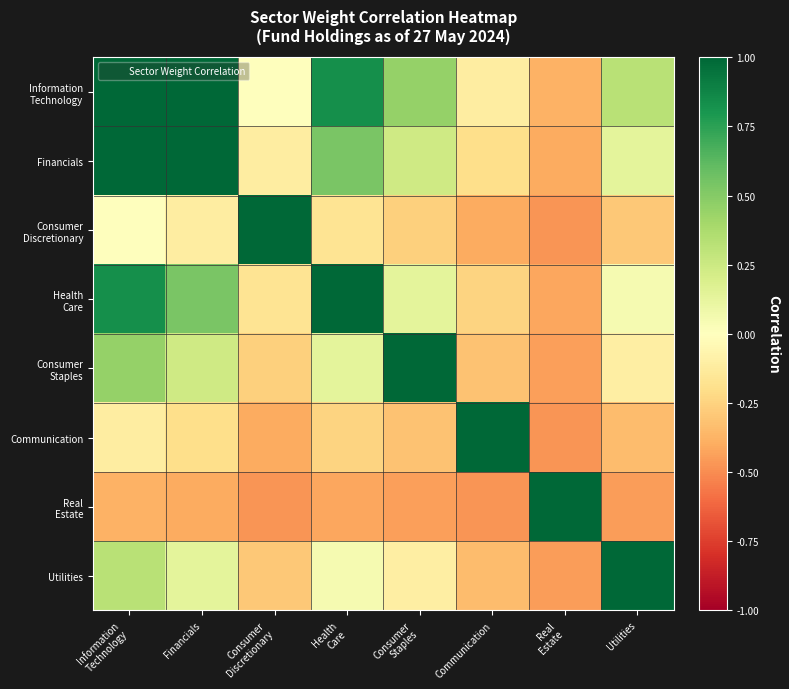

At which category does the chart reach its minimum across all series?

Real
Estate